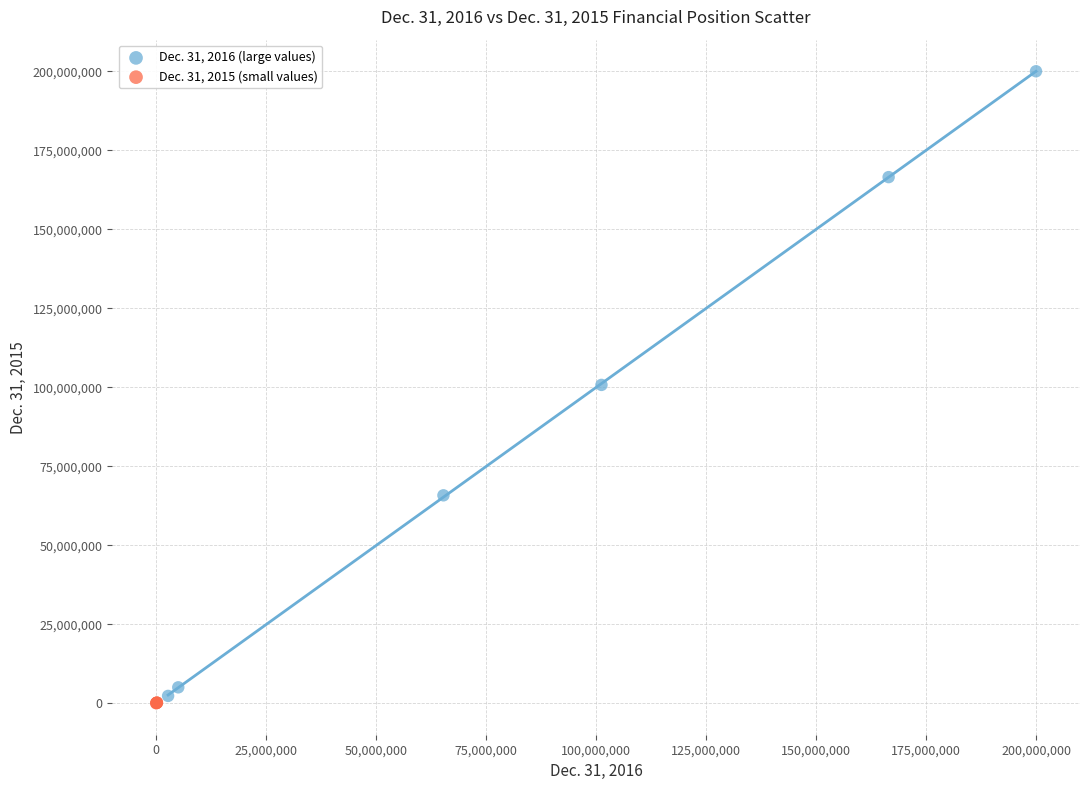

Which series contains the highest Y value?

Dec. 31, 2016 (large values)